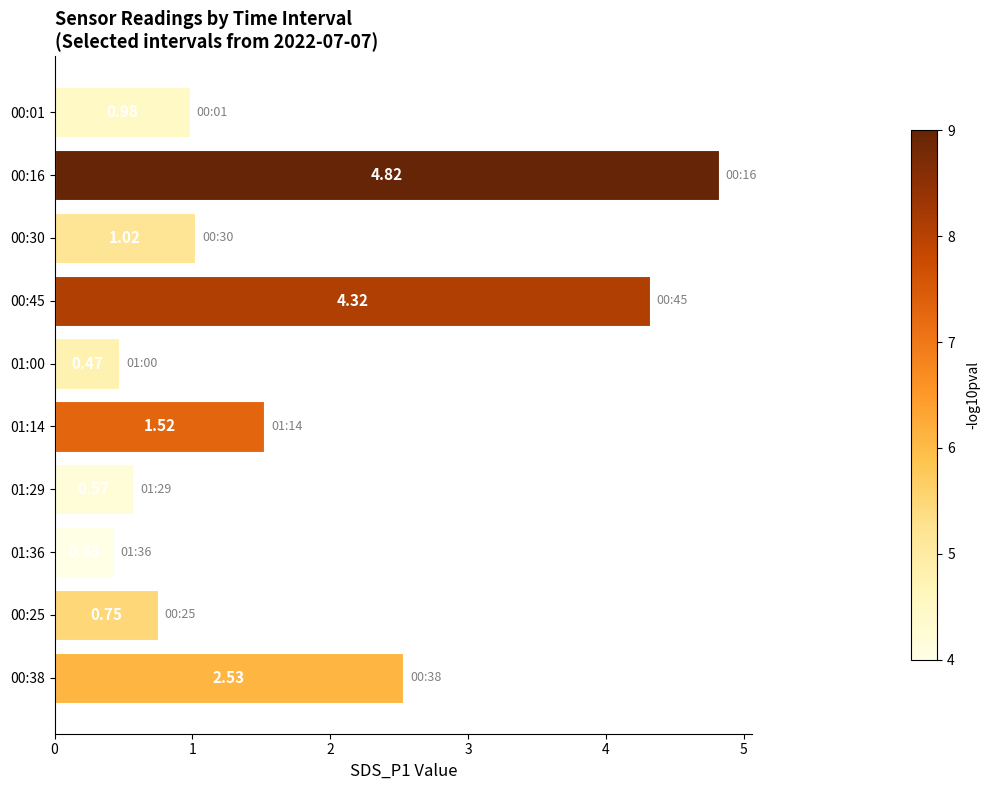

Rank the categories by value from lowest to highest.

01:36, 01:00, 01:29, 00:25, 00:01, 00:30, 01:14, 00:38, 00:45, 00:16